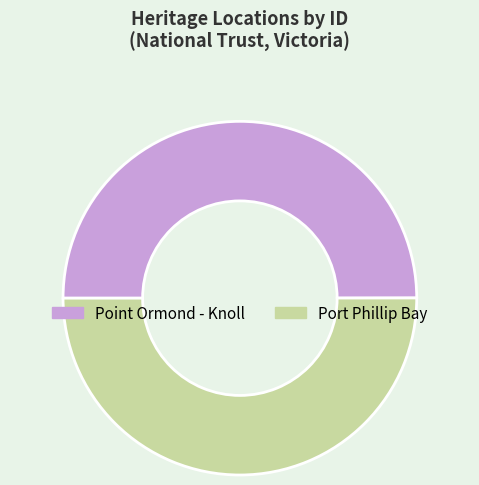

The Port Phillip Bay slice represents 64% of the pie. True or false?

False